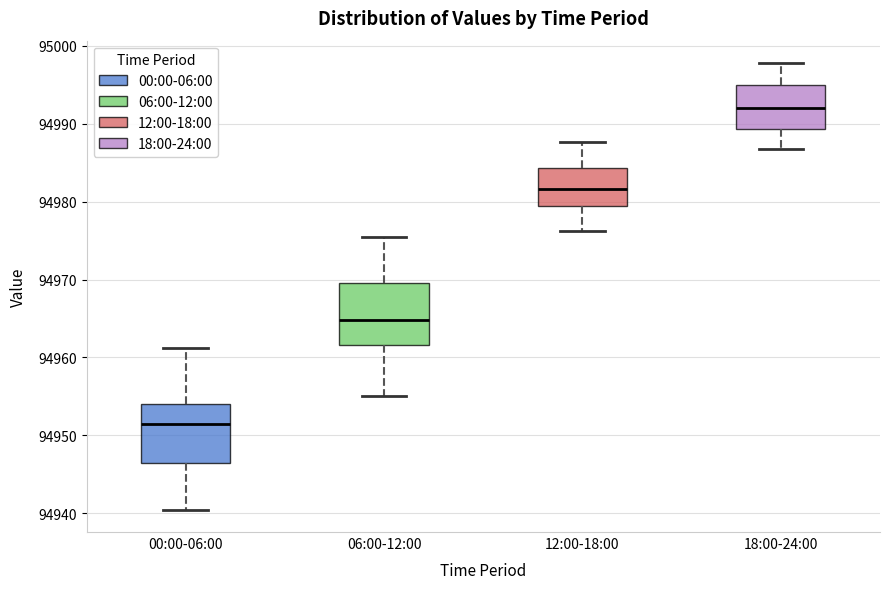

Reading left to right, read every box against the y-axis: the position of its median line, the range the box covers, and the ends of its whiskers. The values are not printed on the chart, so give them approximately, as read against the axis.

00:00-06:00: median 94951, box 94946 to 94954, whiskers 94940 to 94961
06:00-12:00: median 94965, box 94962 to 94970, whiskers 94955 to 94975
12:00-18:00: median 94982, box 94979 to 94984, whiskers 94976 to 94988
18:00-24:00: median 94992, box 94989 to 94995, whiskers 94987 to 94998